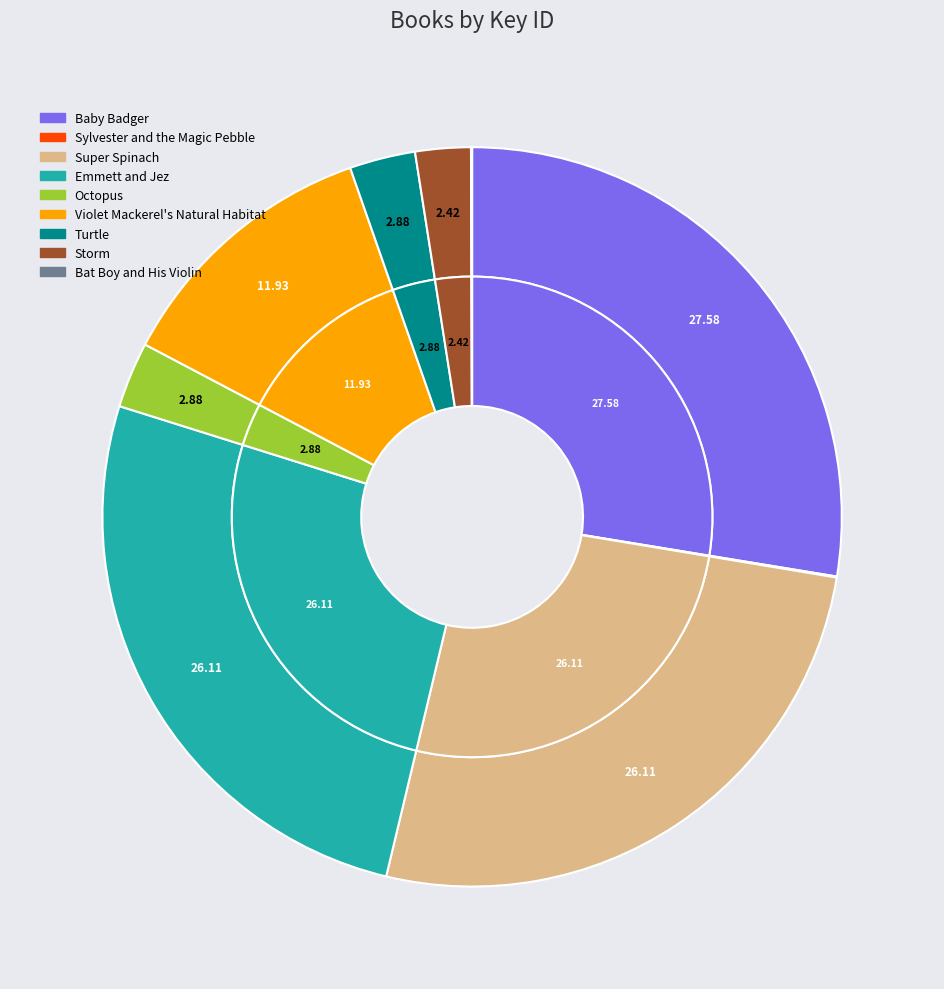

What percentage is the Storm slice, to the nearest percent?

2%